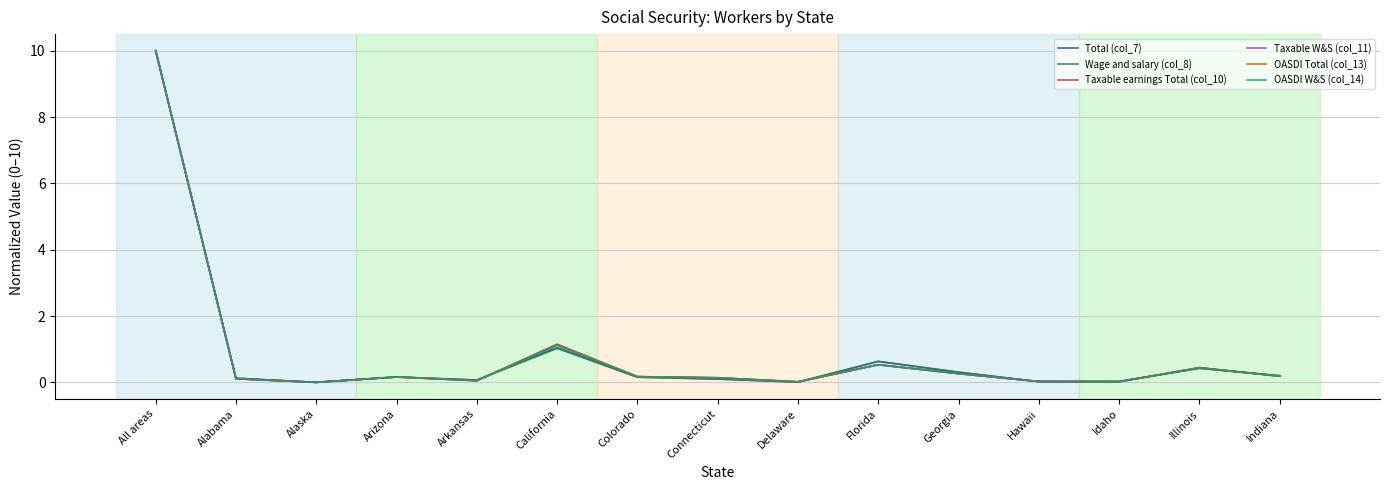

At which category is the sum across all series the highest?

All areas